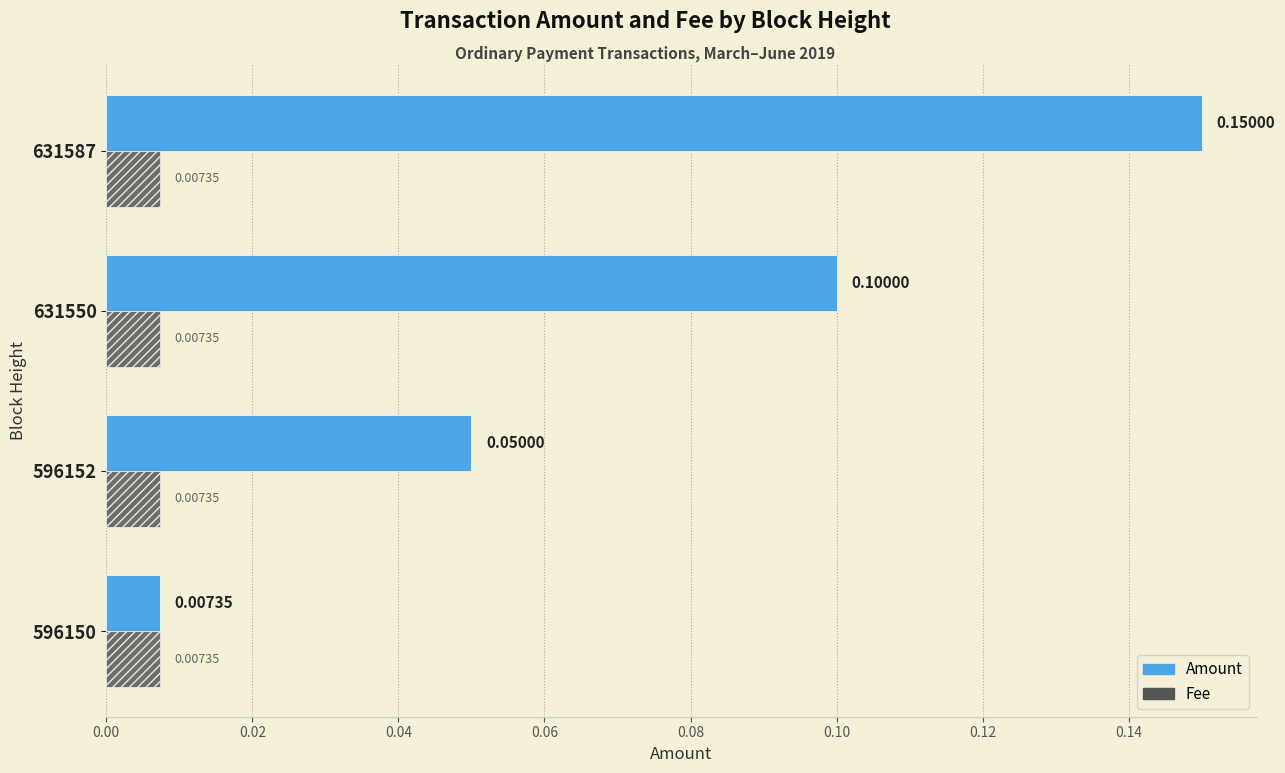

What is the sum of all Amount values?

0.3